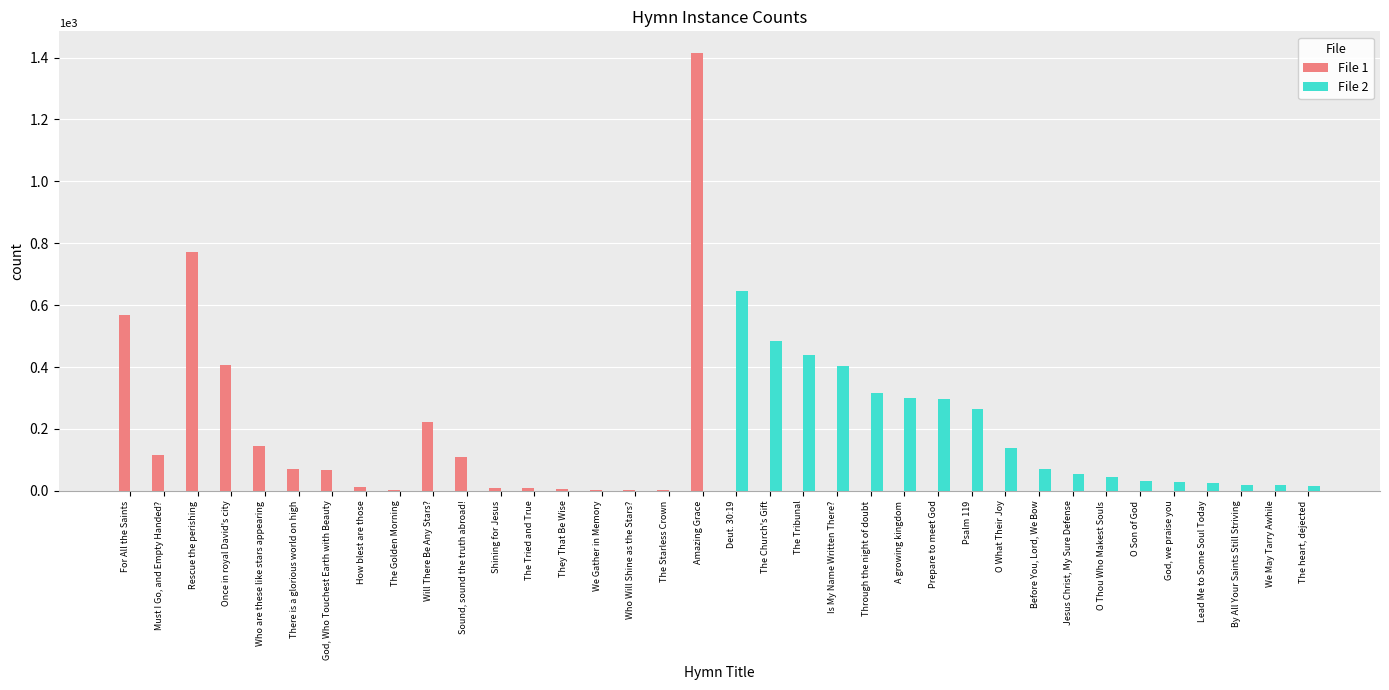

Which category has the highest value in the File 1 series?

Amazing Grace